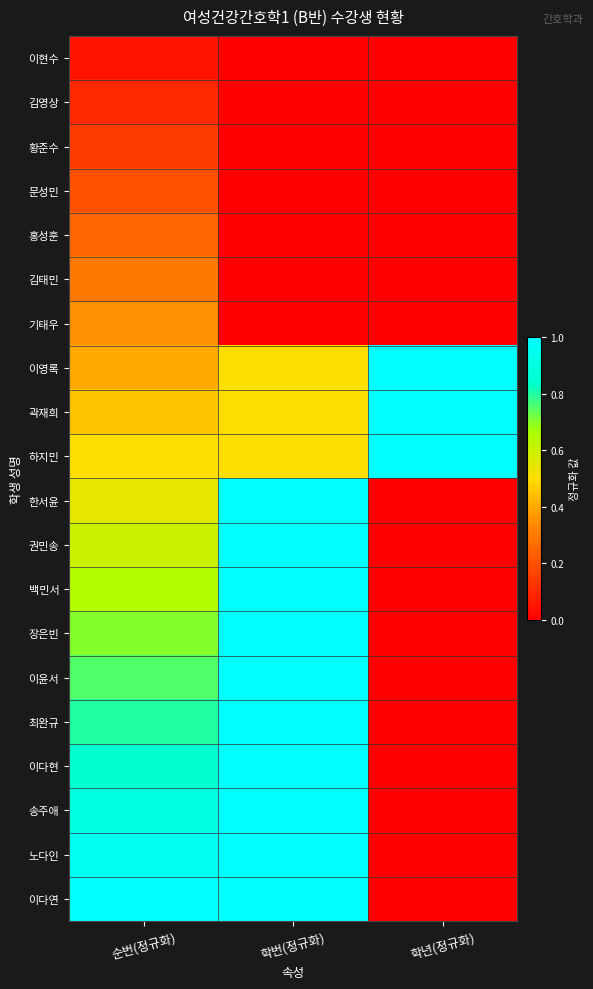

Which series changed the most between 학번(정규화) and 학년(정규화)?

이다연